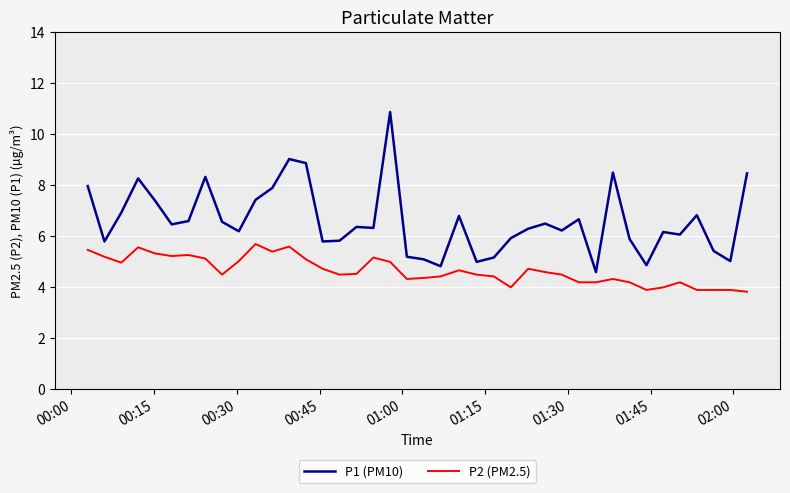

What is the difference between the maximum and minimum values in the P1 (PM10) series?

6.3